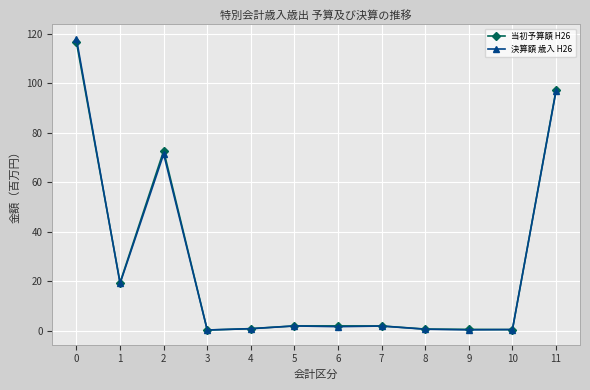

What is the minimum value for 当初予算額 H26?

0.4